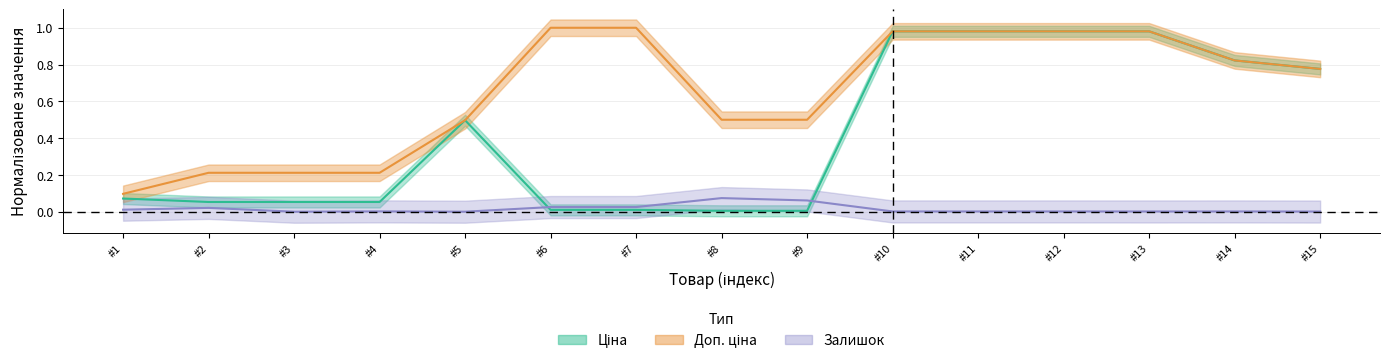

Which series changed the most between #2 and #15?

Ціна